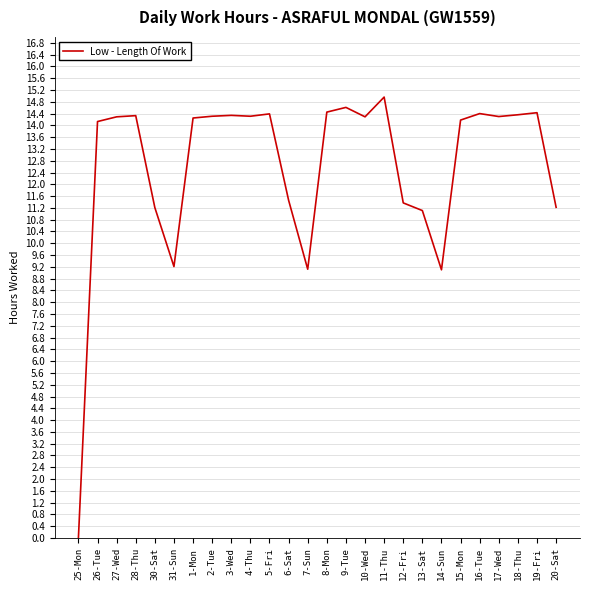

Between 14-Sun and 5-Fri, which is larger?

5-Fri